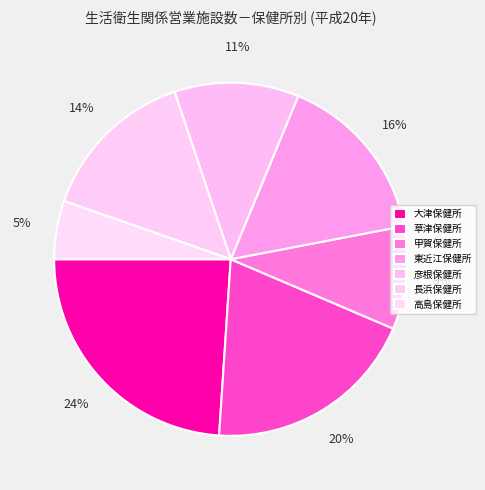

Is it true that 高島保健所 is 19% of the pie?

False